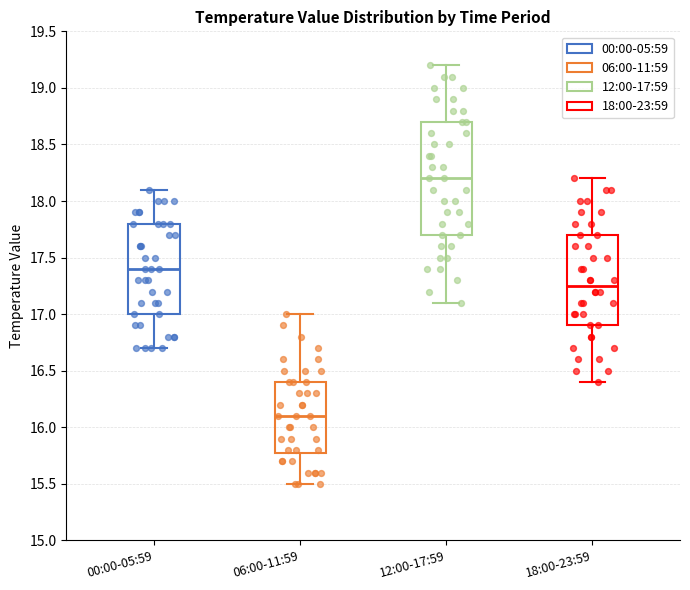

Reading left to right, read every box against the y-axis: the position of its median line, the range the box covers, and the ends of its whiskers. The values are not printed on the chart, so give them approximately, as read against the axis.

00:00-05:59: median 17.40, box 17.00 to 17.80, whiskers 16.70 to 18.10
06:00-11:59: median 16.10, box 15.80 to 16.40, whiskers 15.50 to 17.00
12:00-17:59: median 18.20, box 17.70 to 18.70, whiskers 17.10 to 19.20
18:00-23:59: median 17.25, box 16.90 to 17.70, whiskers 16.40 to 18.20